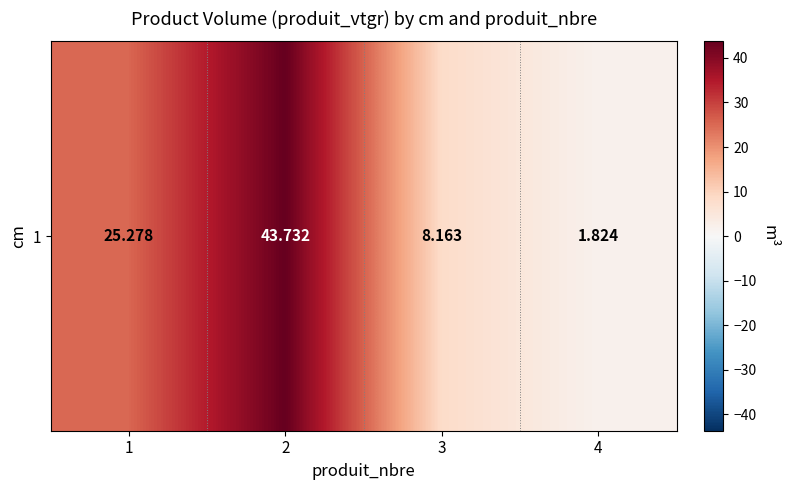

What is the sum of all values?

79.0